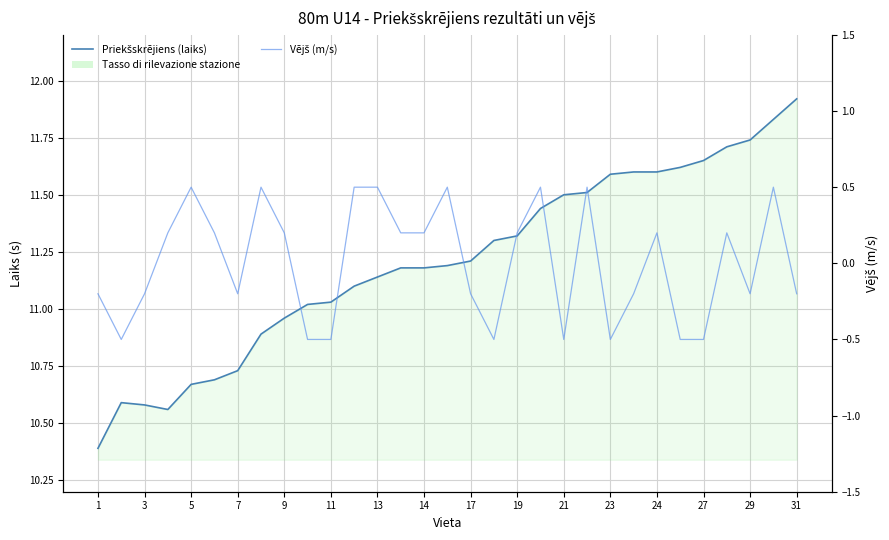

What is the label of the 15th point from the left?

14